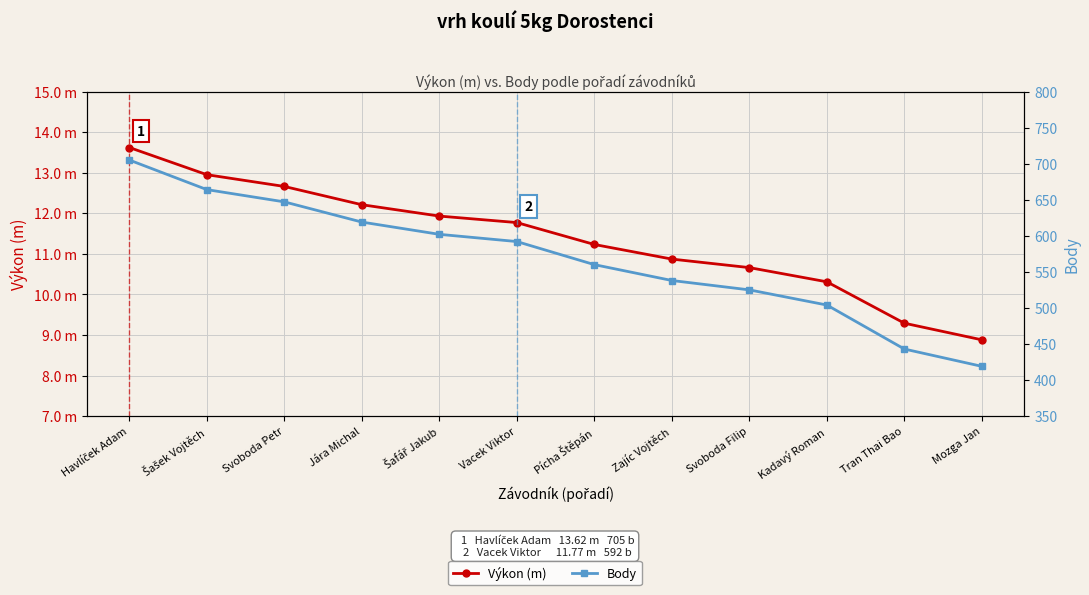

What are all the series names shown in the legend?

Výkon (m), Body